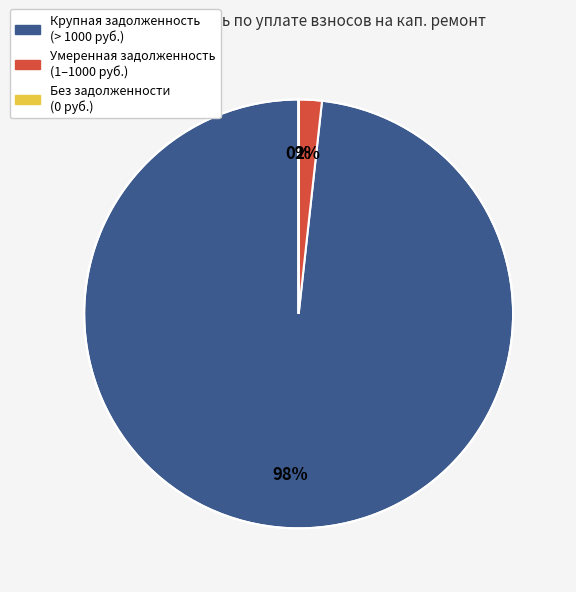

To the nearest percent, what is the average slice percentage?

33%